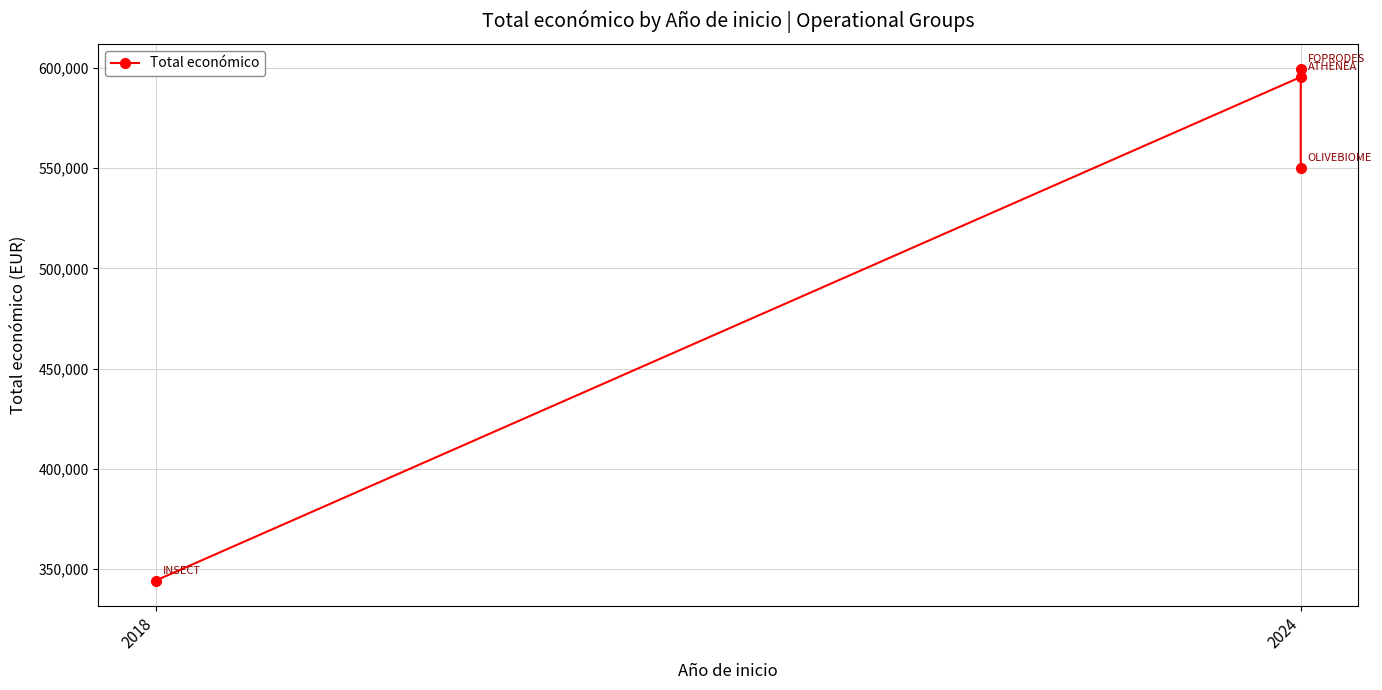

Which label corresponds to the largest value in the chart?

2024